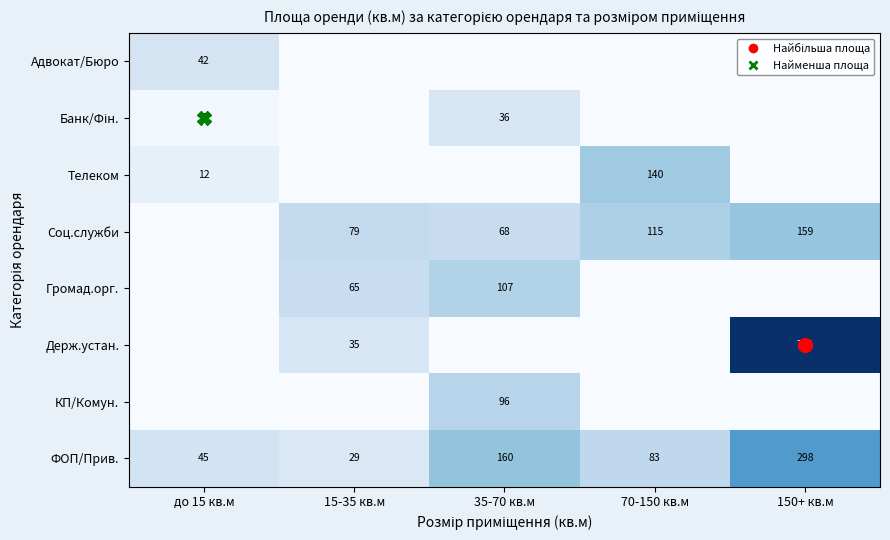

Rank the categories by Громад.орг. value from highest to lowest.

35-70 кв.м, 15-35 кв.м, до 15 кв.м, 70-150 кв.м, 150+ кв.м